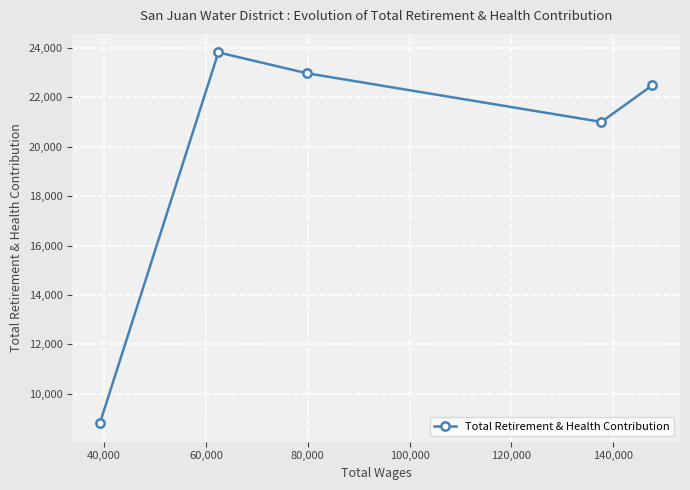

What is the value of the 2nd point from the left?

23825